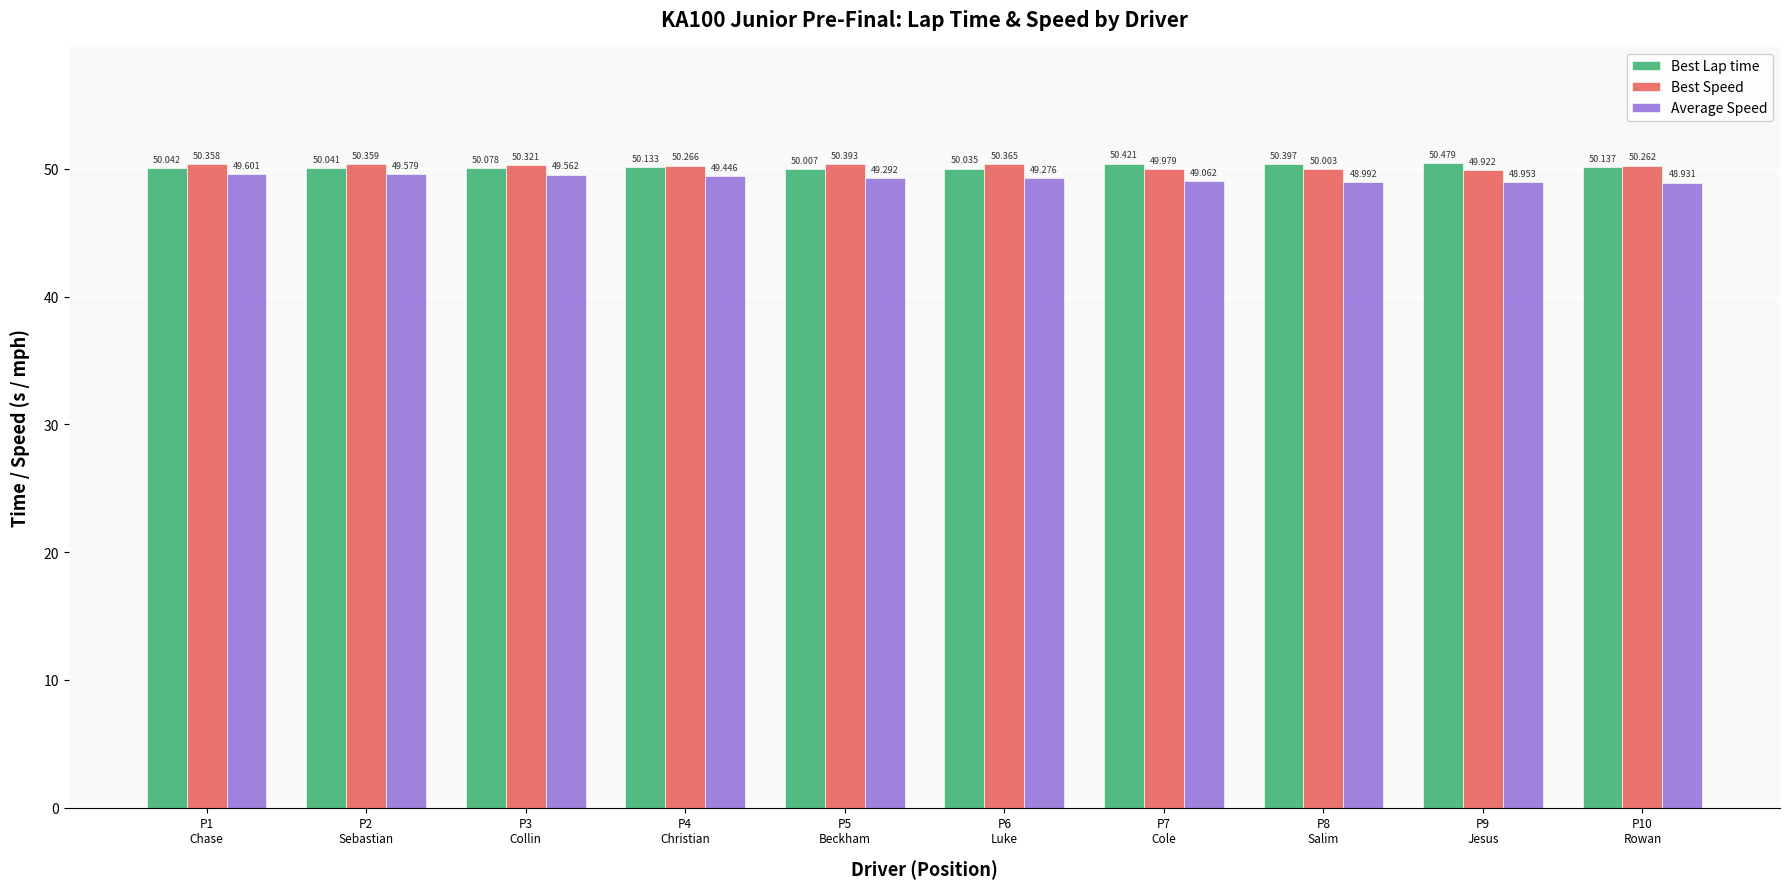

Which series has the largest range (max minus min)?

Average Speed